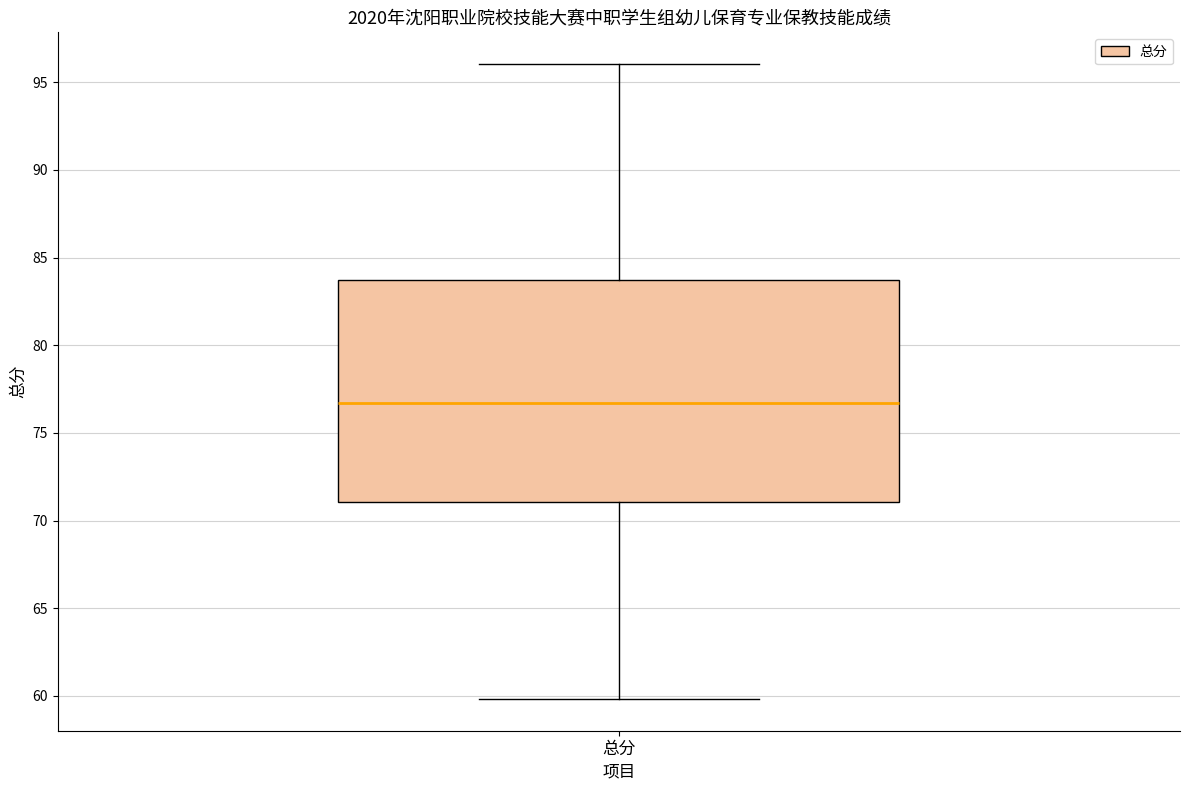

Transcribe this box plot: give where the median line is, the range the box spans, and where the two whiskers end, as read against the y-axis. The values are not printed on the chart, so give them approximately, as read against the axis.

median 76.5, box 71.0 to 83.5, whiskers 60.0 to 96.0